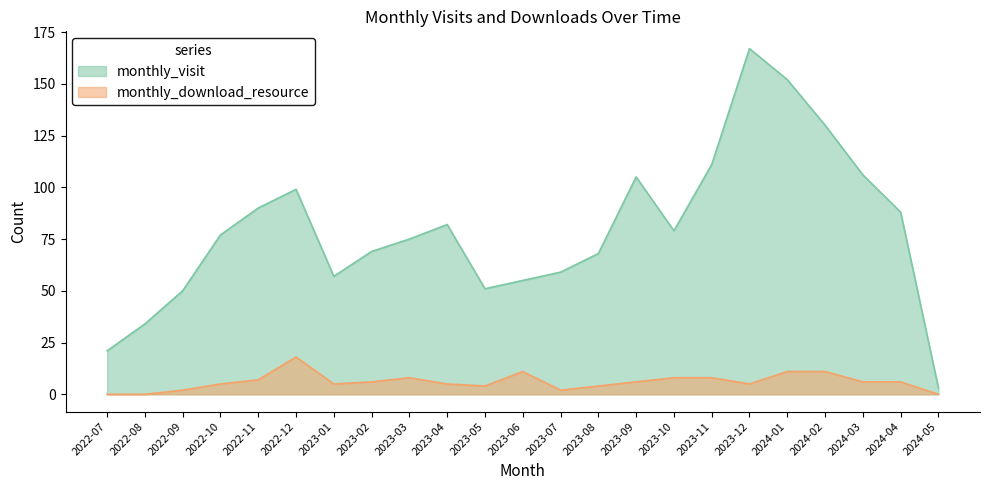

What is the difference between the maximum and minimum values in the monthly_visit series?

164